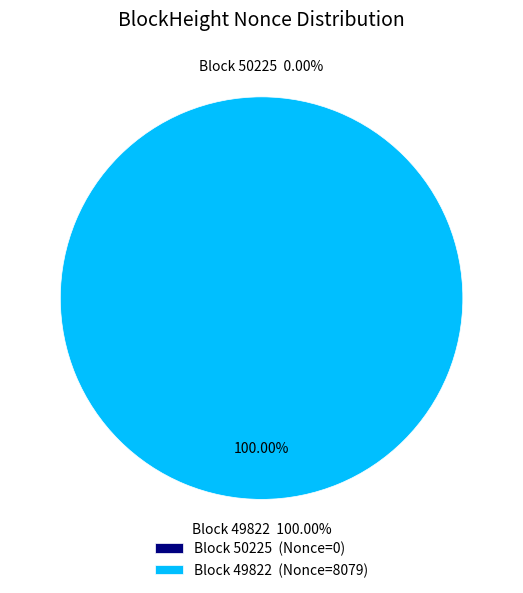

Does 50225 account for over 50% of the chart?

No